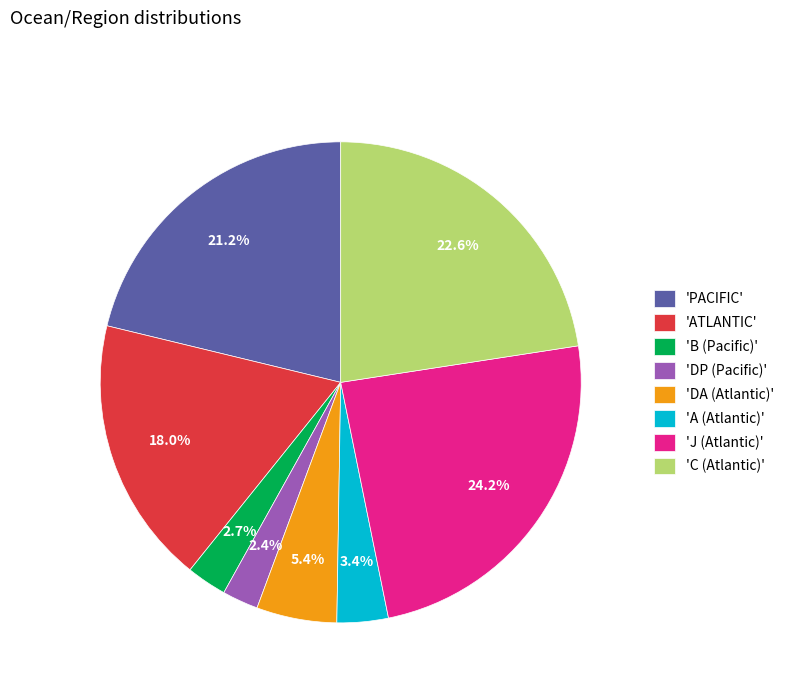

How many segments does this pie chart have?

8